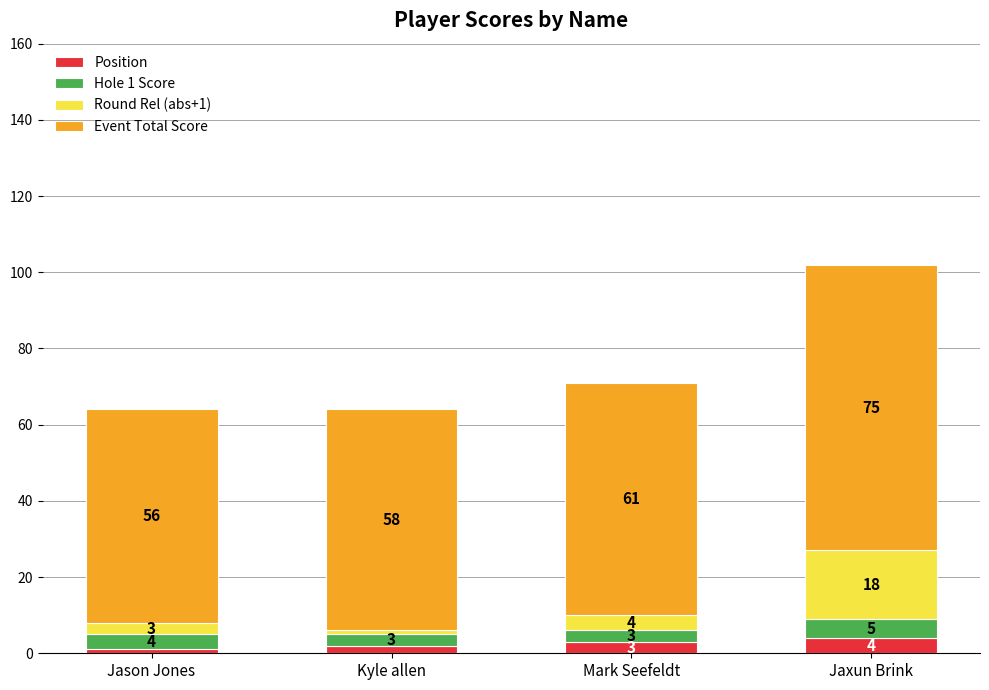

Is it true that Position equals 3 at Mark Seefeldt?

True